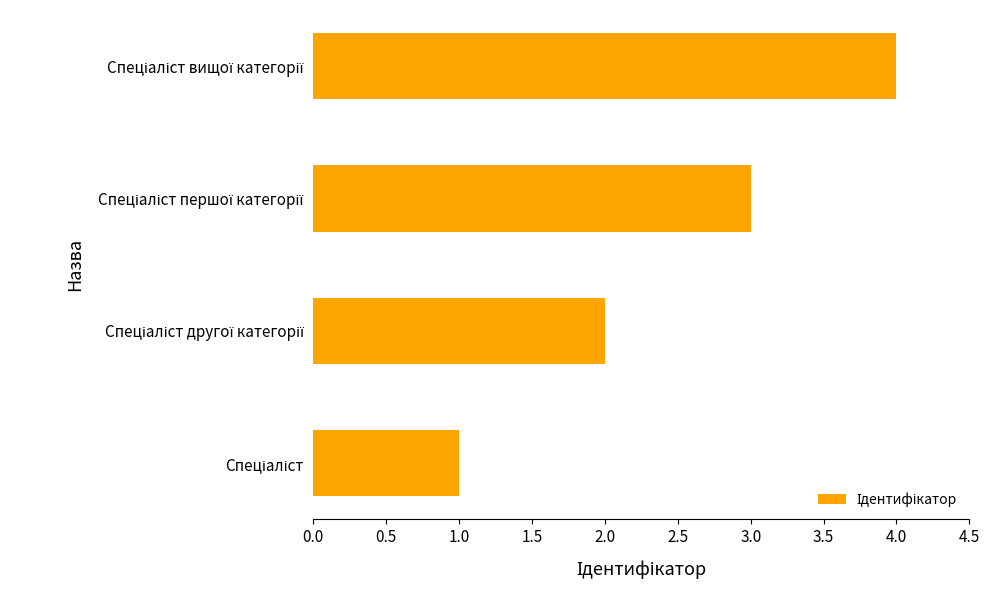

What is the difference between the maximum and minimum values?

3